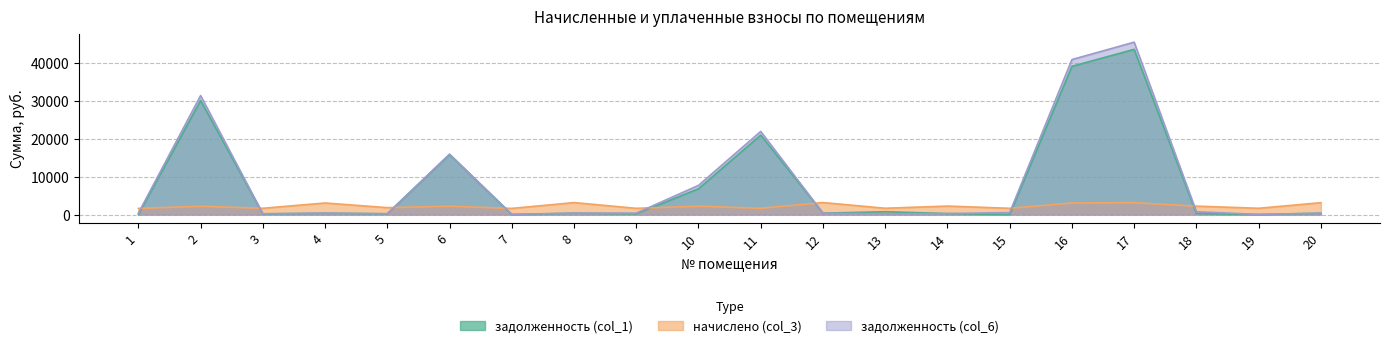

How many intersections are there between задолженность (col_1) and начислено (col_3)?

8